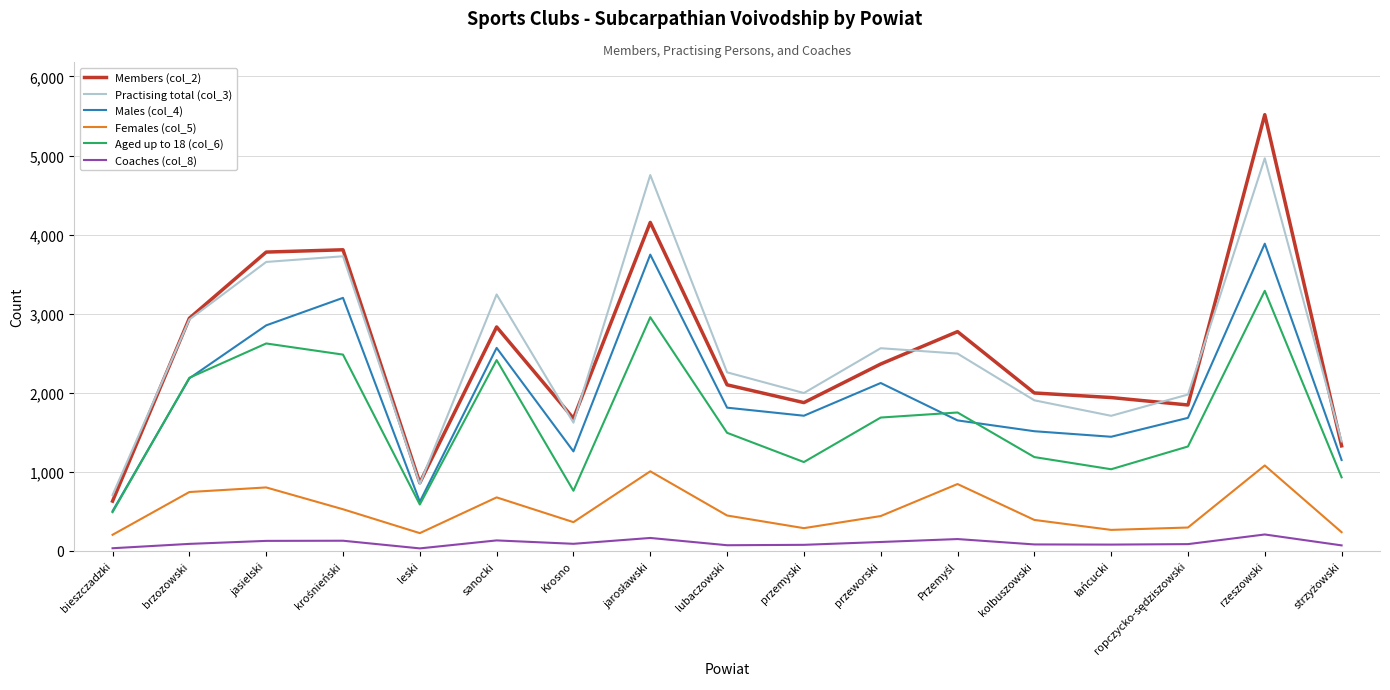

In Coaches (col_8), how many points are lower than both neighbors (excluding endpoints)?

4